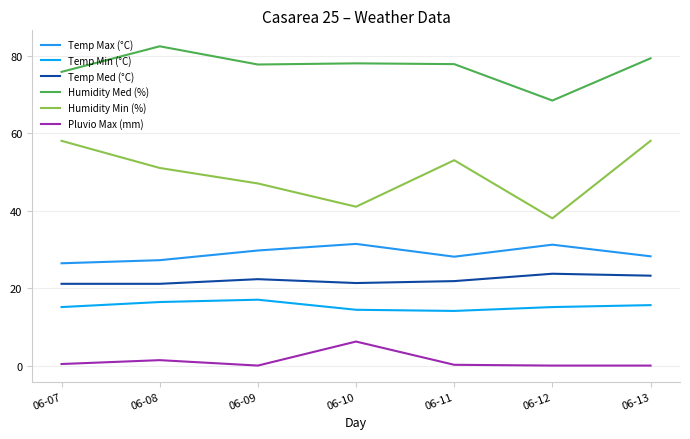

True or false: Humidity Min (%) and Pluvio Max (mm) intersect in this chart.

False